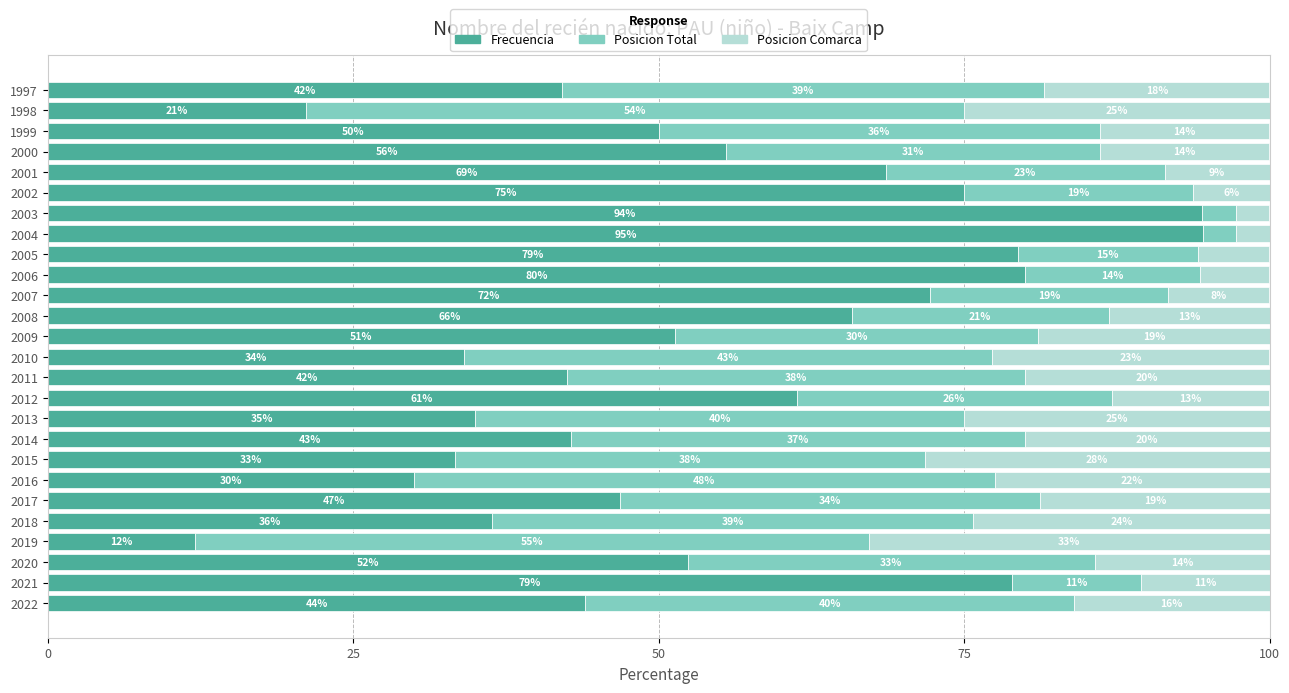

The value of Frecuencia at 1999 is 83.1. True or false?

False